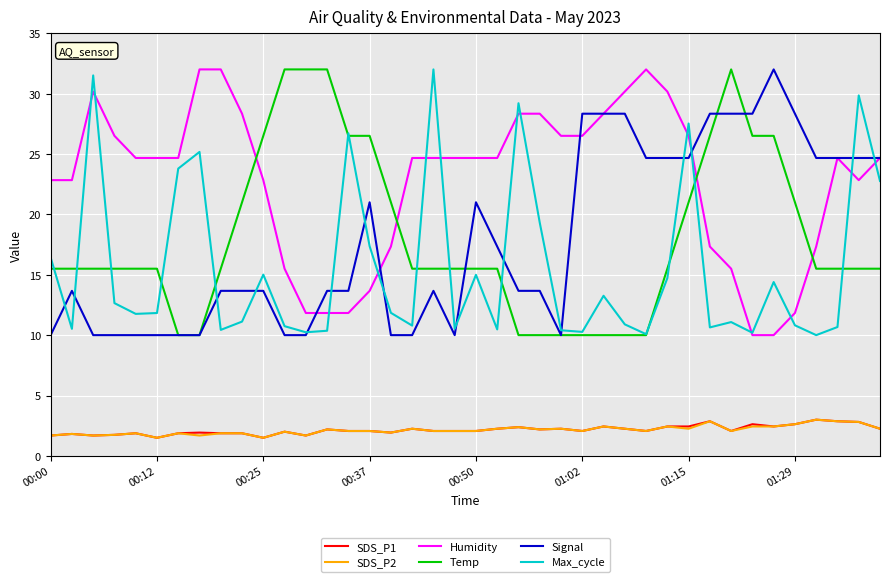

True or false: SDS_P1 and Temp cross at least once.

False